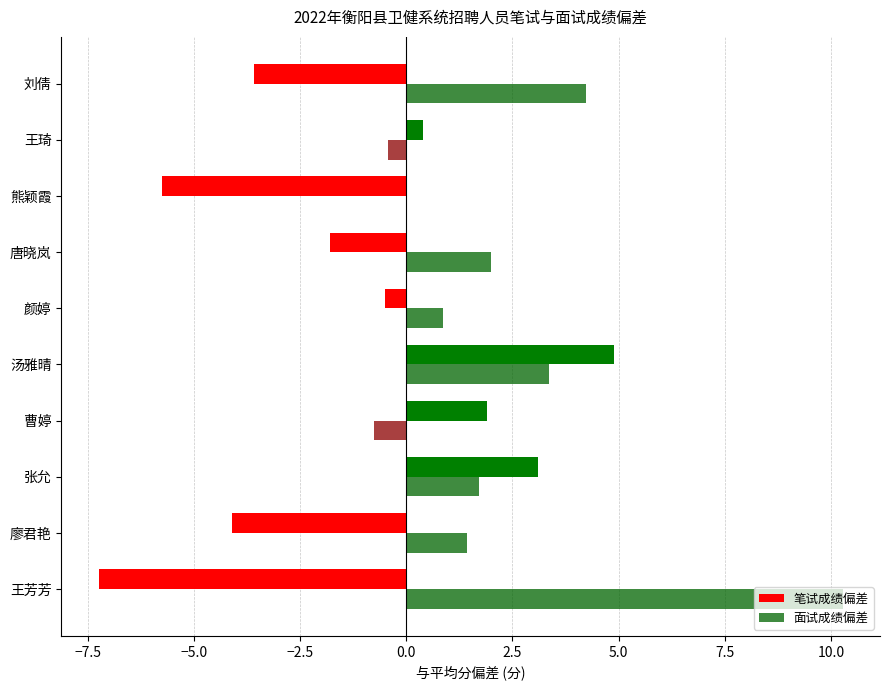

True or false: 笔试成绩偏差 has a value of -3.0 at 唐晓岚.

False